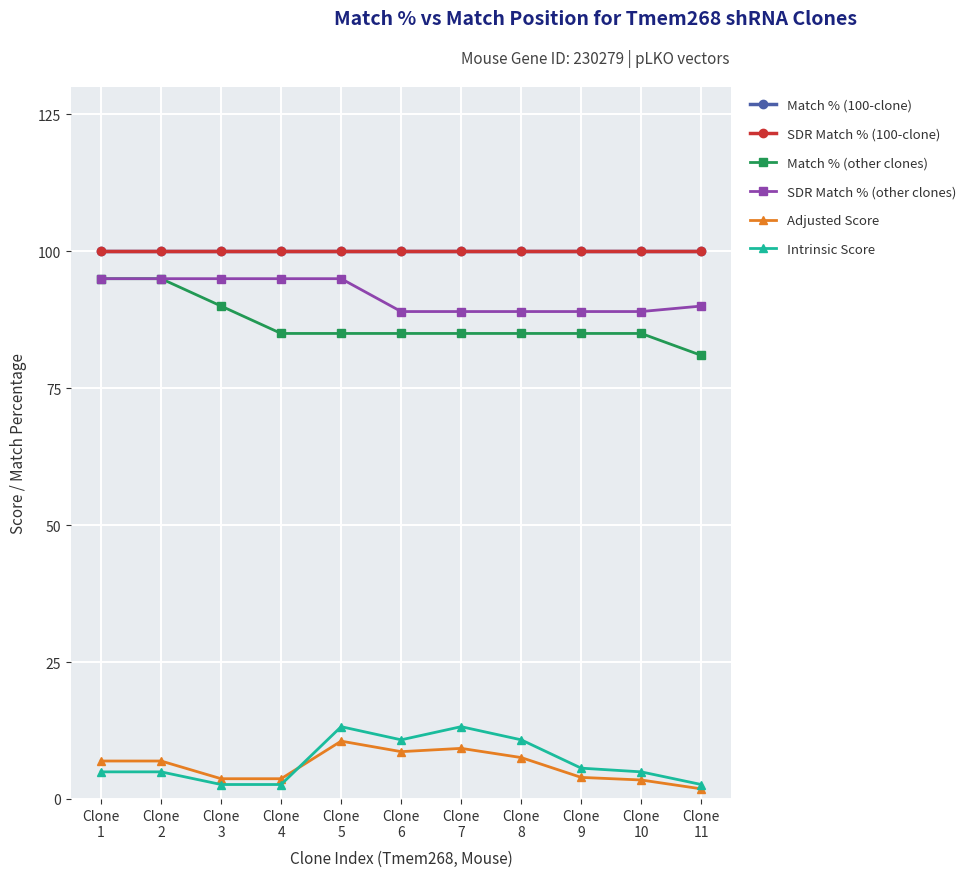

Which category has the highest value in the Match % (100-clone) series?

Clone
1